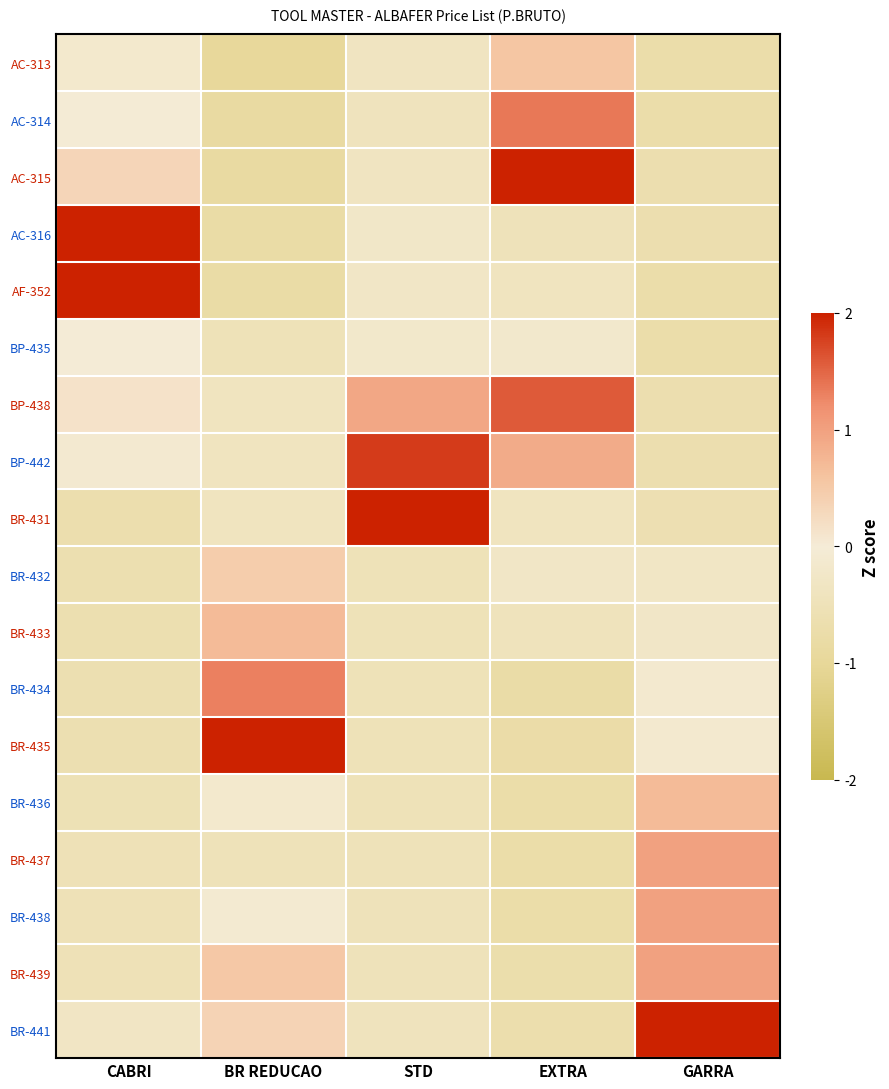

Reading left to right, what are all the values shown in this chart?

AC-313: CABRI=-0.2	BR REDUCAO=-1.0	STD=-0.4	EXTRA=0.6	GARRA=-0.7
AC-314: CABRI=-0.0	BR REDUCAO=-0.9	STD=-0.4	EXTRA=1.4	GARRA=-0.7
AC-315: CABRI=0.3	BR REDUCAO=-0.8	STD=-0.3	EXTRA=2.0	GARRA=-0.6
AC-316: CABRI=2.0	BR REDUCAO=-0.8	STD=-0.2	EXTRA=-0.5	GARRA=-0.6
AF-352: CABRI=2.0	BR REDUCAO=-0.8	STD=-0.3	EXTRA=-0.4	GARRA=-0.7
BP-435: CABRI=-0.0	BR REDUCAO=-0.5	STD=-0.2	EXTRA=-0.2	GARRA=-0.7
BP-438: CABRI=0.2	BR REDUCAO=-0.4	STD=0.9	EXTRA=1.6	GARRA=-0.6
BP-442: CABRI=-0.1	BR REDUCAO=-0.4	STD=1.8	EXTRA=0.9	GARRA=-0.6
BR-431: CABRI=-0.7	BR REDUCAO=-0.4	STD=2.0	EXTRA=-0.4	GARRA=-0.6
BR-432: CABRI=-0.6	BR REDUCAO=0.5	STD=-0.5	EXTRA=-0.3	GARRA=-0.3
BR-433: CABRI=-0.6	BR REDUCAO=0.7	STD=-0.5	EXTRA=-0.4	GARRA=-0.3
BR-434: CABRI=-0.6	BR REDUCAO=1.3	STD=-0.5	EXTRA=-0.8	GARRA=-0.1
BR-435: CABRI=-0.6	BR REDUCAO=2.0	STD=-0.5	EXTRA=-0.8	GARRA=-0.1
BR-436: CABRI=-0.5	BR REDUCAO=-0.1	STD=-0.5	EXTRA=-0.7	GARRA=0.7
BR-437: CABRI=-0.5	BR REDUCAO=-0.5	STD=-0.5	EXTRA=-0.7	GARRA=1.0
BR-438: CABRI=-0.5	BR REDUCAO=-0.1	STD=-0.5	EXTRA=-0.7	GARRA=1.0
BR-439: CABRI=-0.5	BR REDUCAO=0.5	STD=-0.5	EXTRA=-0.7	GARRA=1.0
BR-441: CABRI=-0.3	BR REDUCAO=0.4	STD=-0.4	EXTRA=-0.7	GARRA=2.0